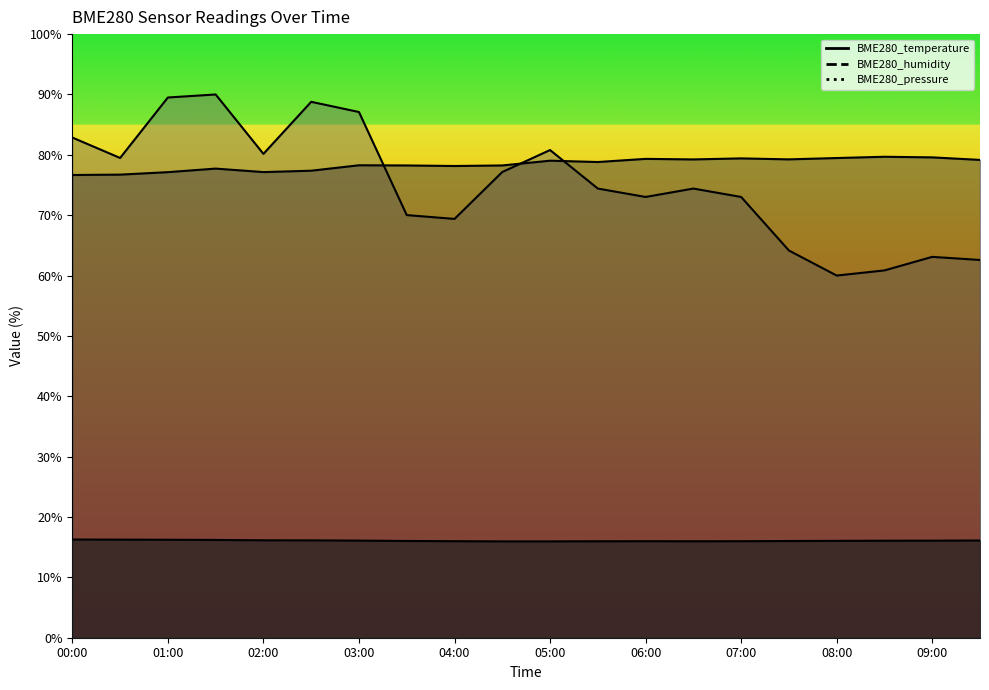

The value of BME280_pressure_norm at 01:00 is 89.5. True or false?

True